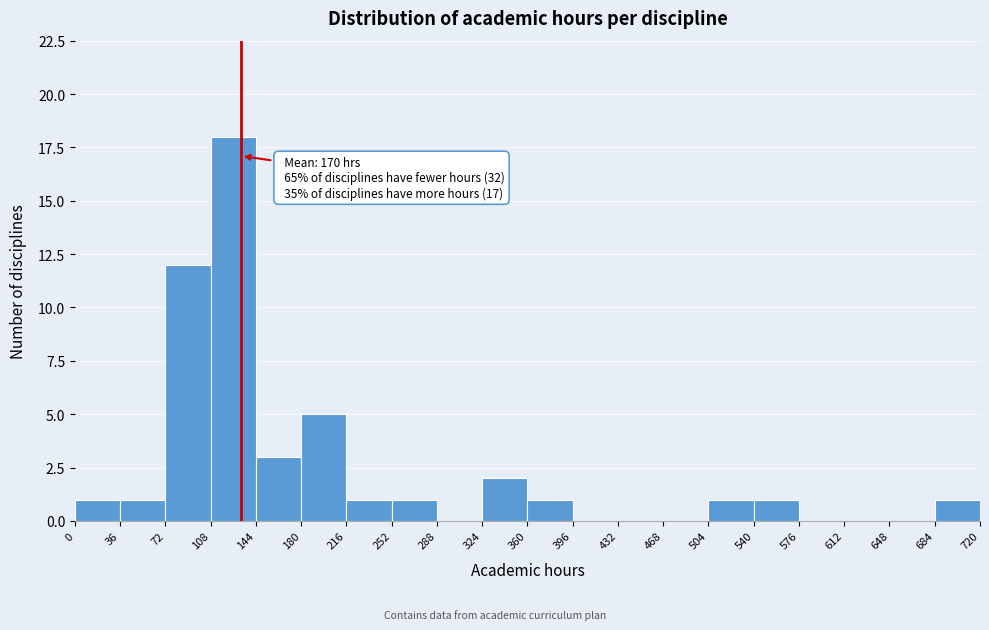

Over which range of the x-axis is the bar tallest?

108 to 144